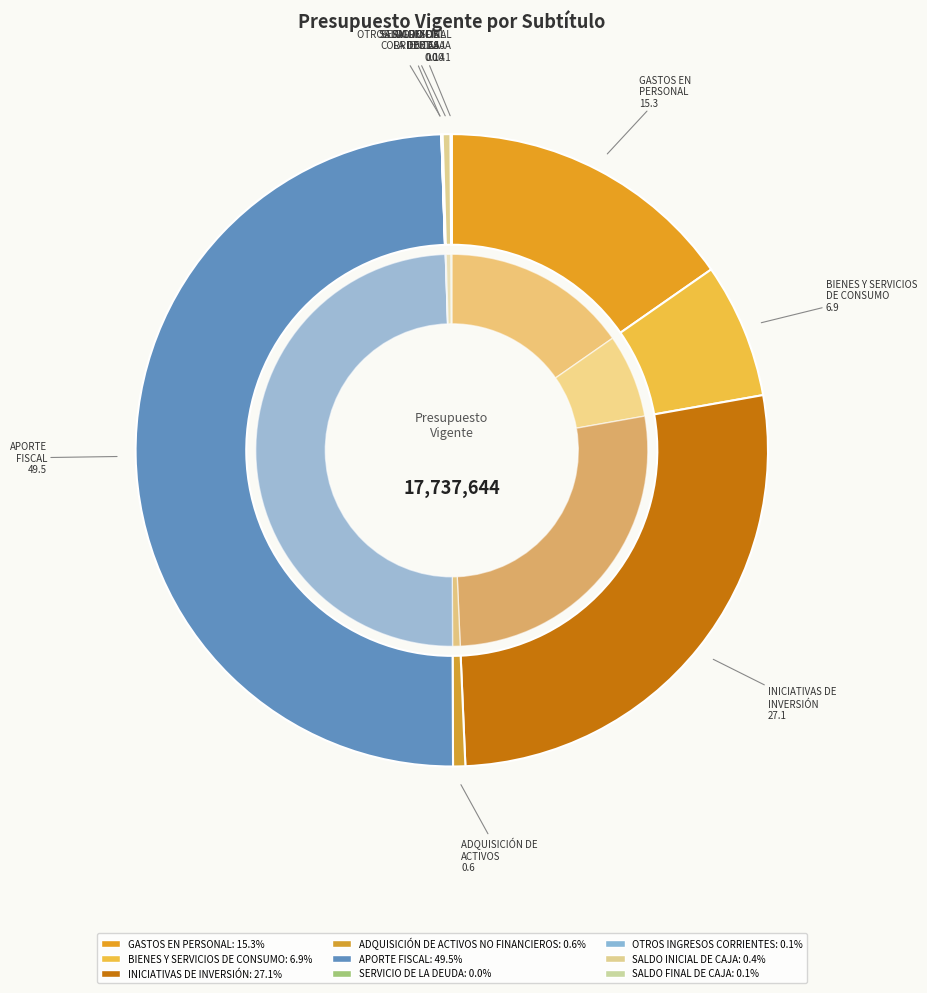

Rank the categories by value from highest to lowest.

APORTE FISCAL, INICIATIVAS DE INVERSIÓN, GASTOS EN PERSONAL, BIENES Y SERVICIOS DE CONSUMO, ADQUISICIÓN DE ACTIVOS NO FINANCIEROS, SALDO INICIAL DE CAJA, OTROS INGRESOS CORRIENTES, SALDO FINAL DE CAJA, SERVICIO DE LA DEUDA